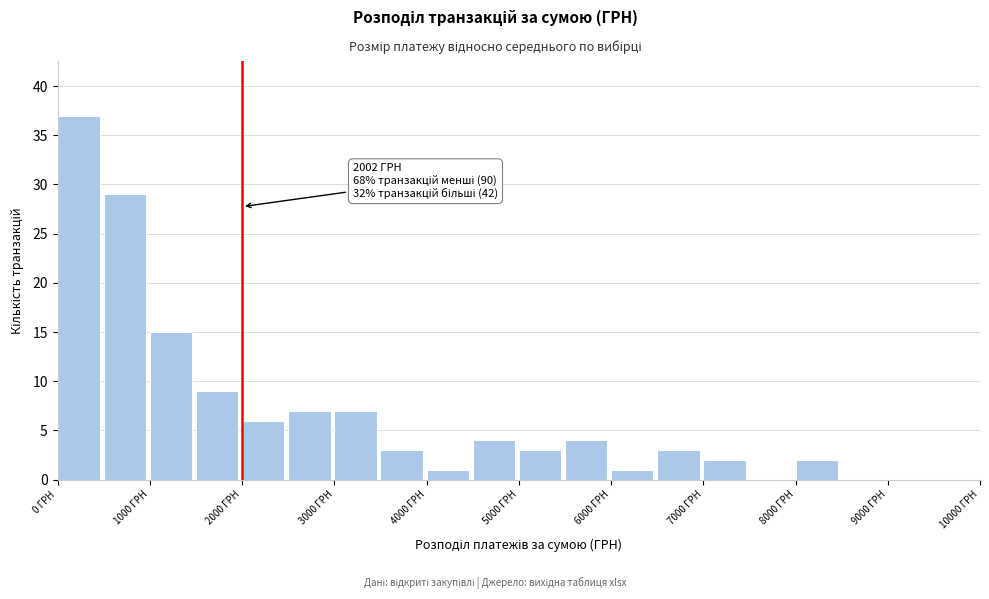

Which range on the x-axis has the tallest bar?

0 to 500